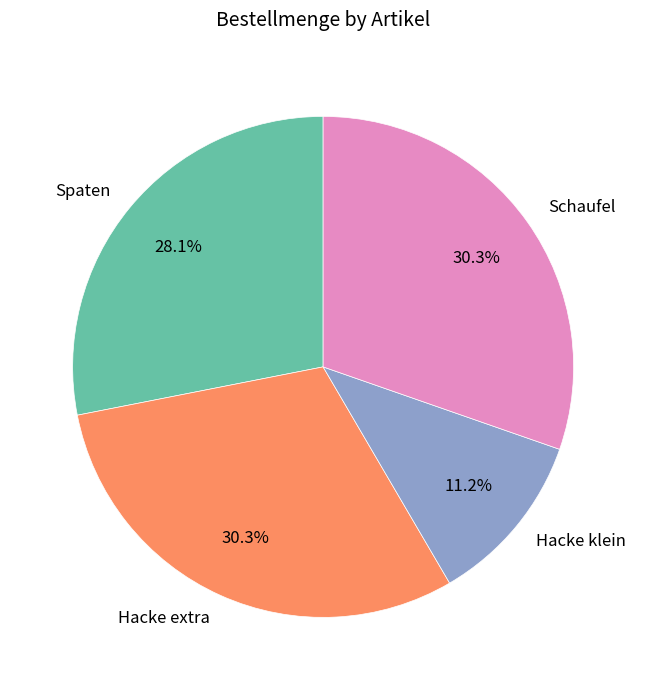

Count the number of slices in the pie.

4